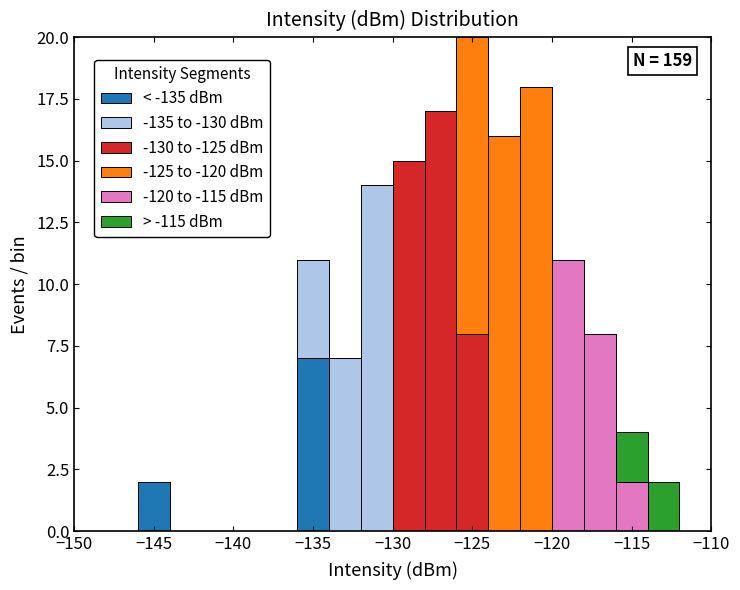

Which range on the x-axis has the tallest stacked bar (by total height)?

-126 to -124